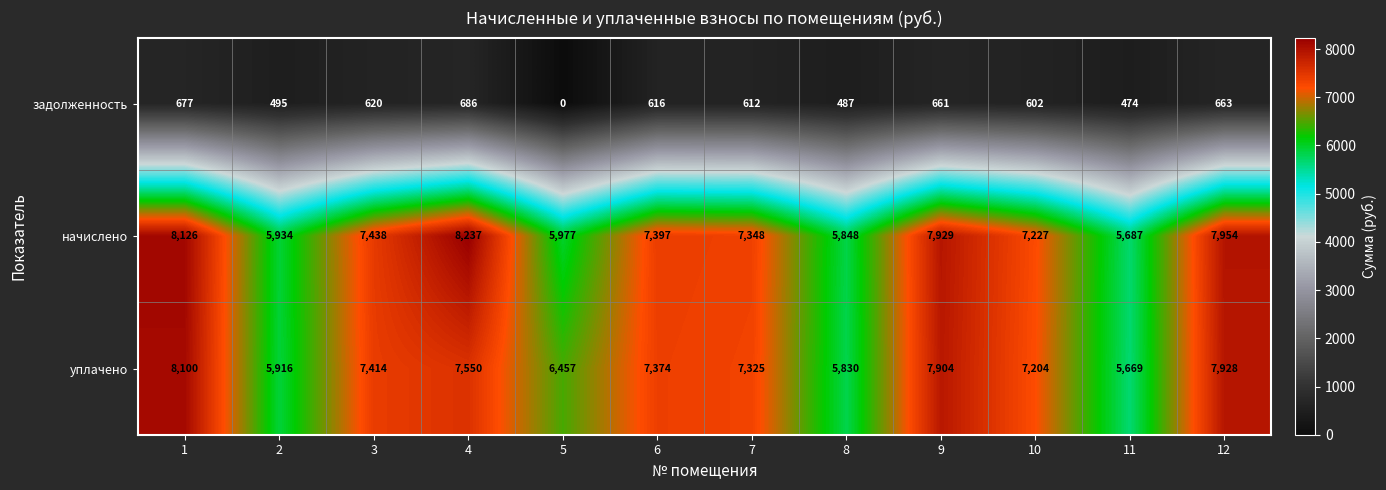

The value of начислено at 7 is 7348. True or false?

True